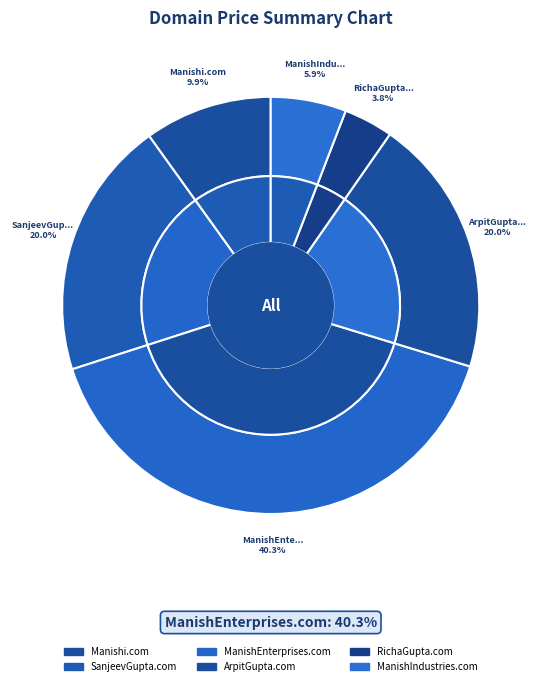

Rank the categories by value from lowest to highest.

RichaGupta.com, ManishIndustries.com, Manishi.com, SanjeevGupta.com, ArpitGupta.com, ManishEnterprises.com